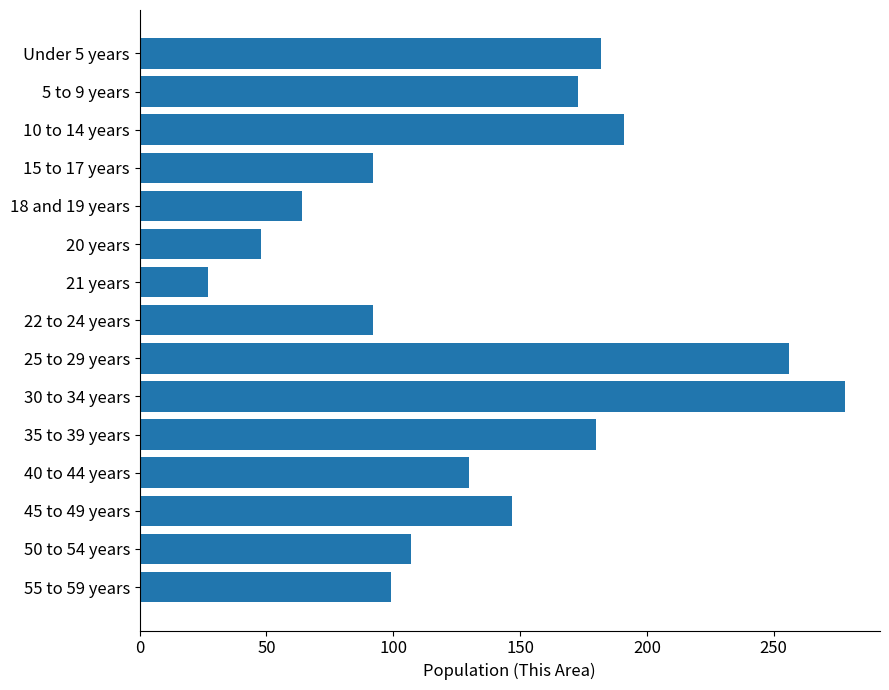

What is the minimum value shown in the chart?

27